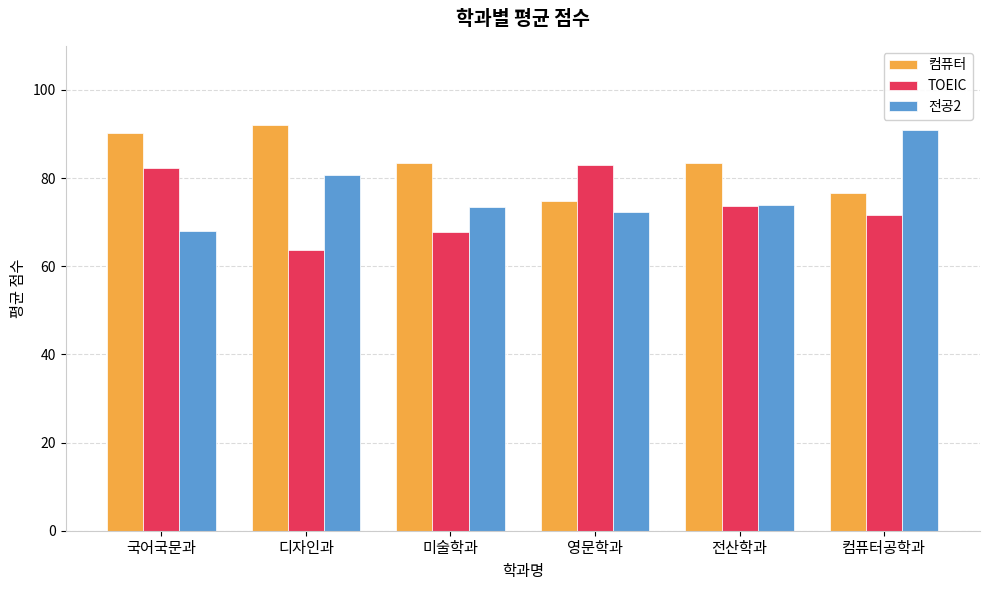

How many bars are there in total?

18